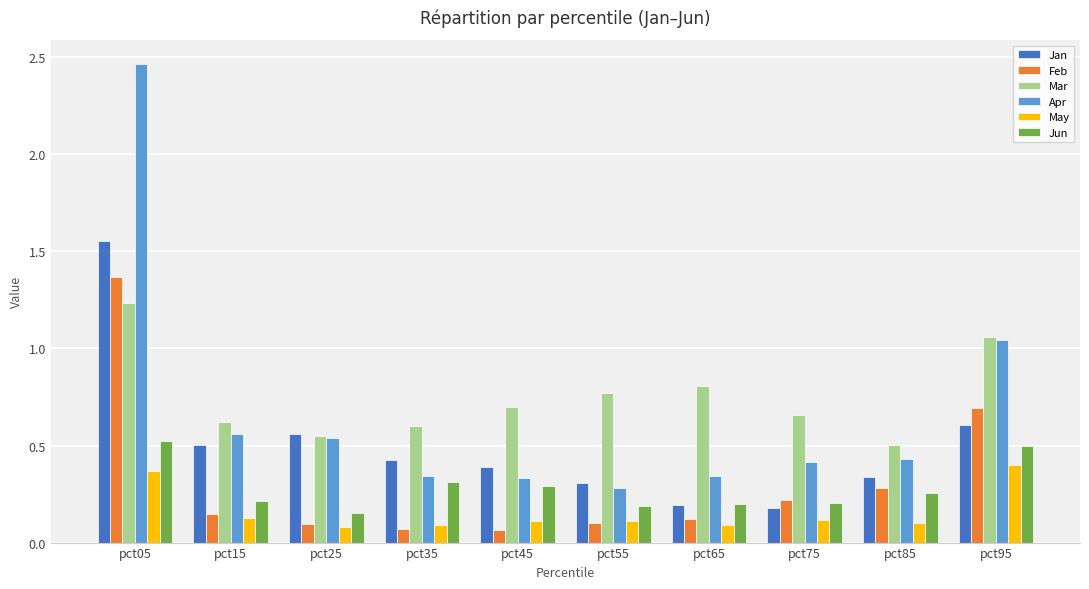

What is the sum of all Mar values?

7.5